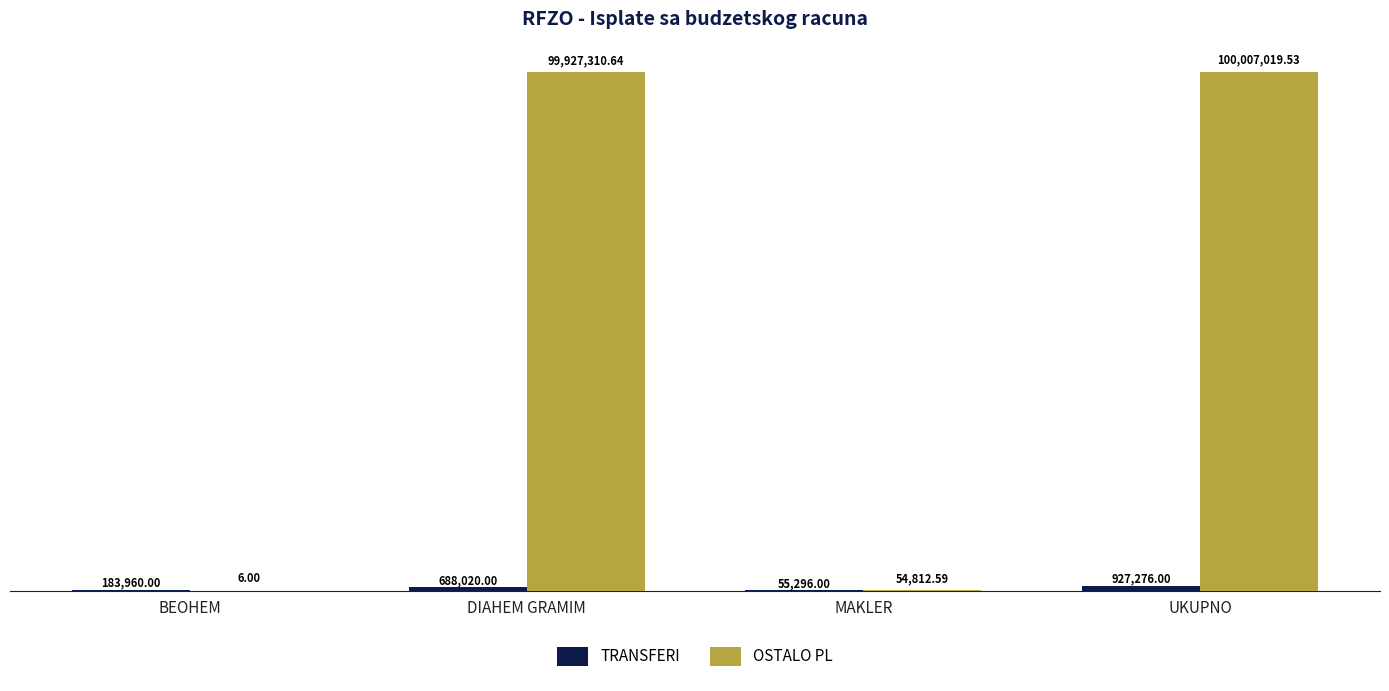

Is the value of OSTALO PL at DIAHEM GRAMIM greater than the value of TRANSFERI at MAKLER?

Yes